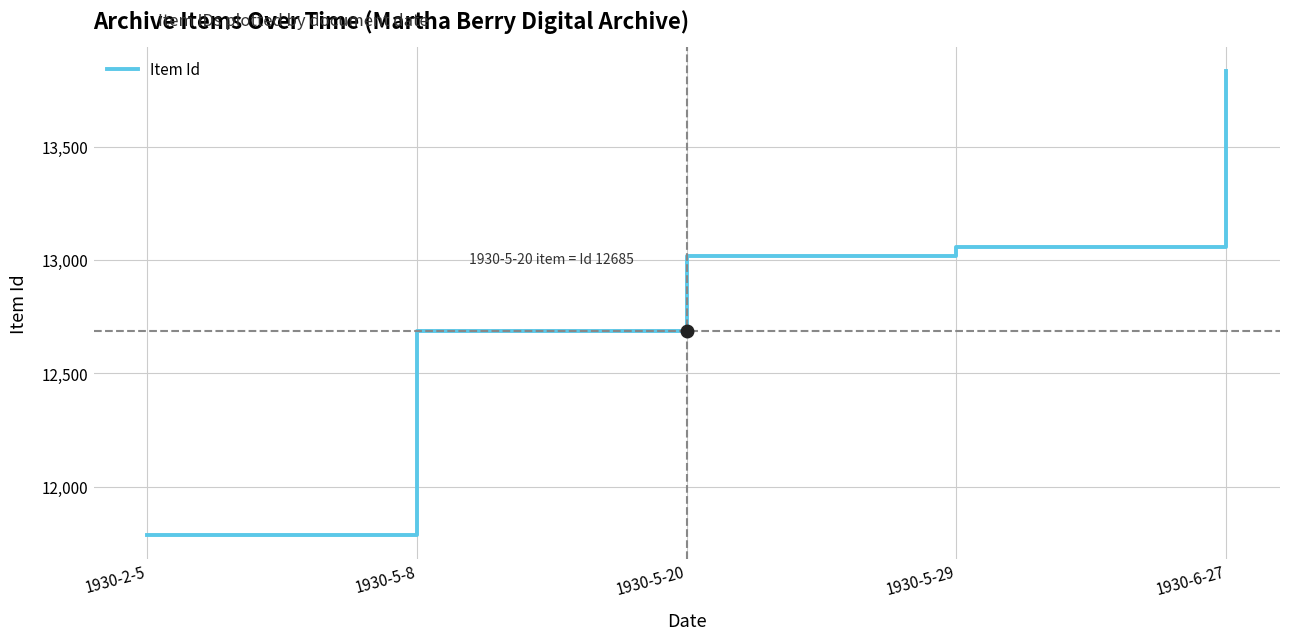

Rank the categories by value from highest to lowest.

1930-6-27, 1930-5-29, 1930-5-20, 1930-5-8, 1930-2-5